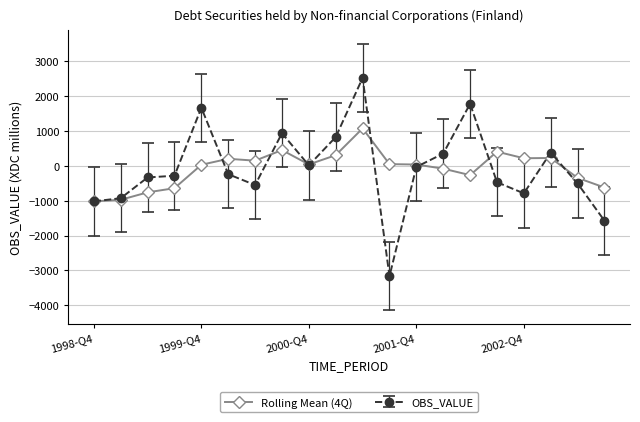

What is the smallest value displayed?

-3166.0